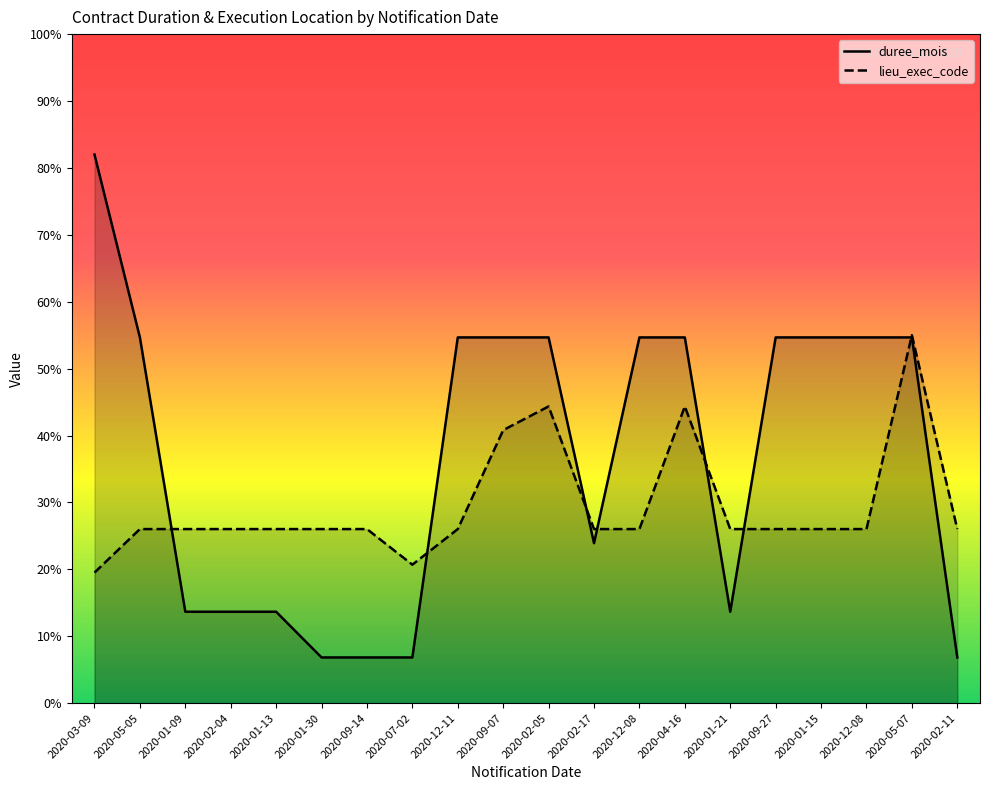

True or false: lieu_exec_code has more than 0 interior local peaks.

True